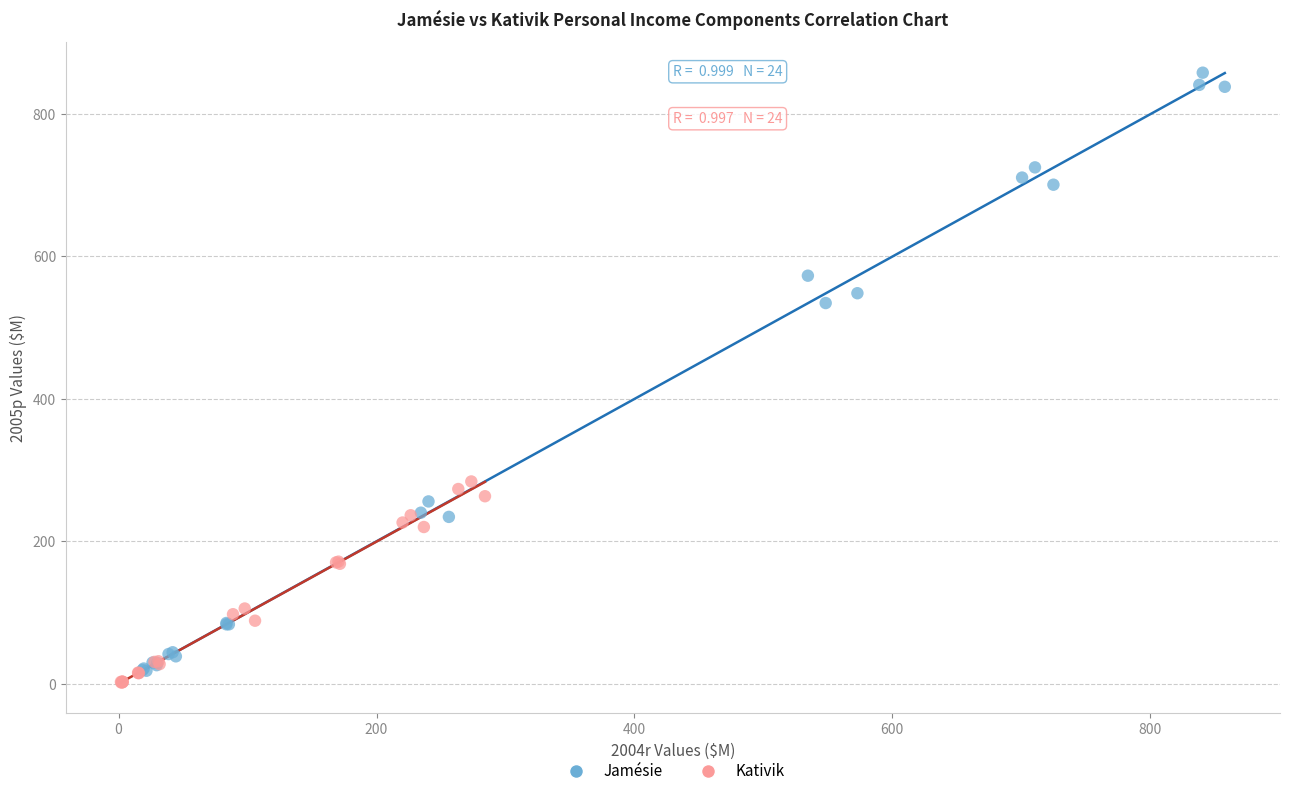

What are all the series names shown in the legend?

Jamésie, Kativik